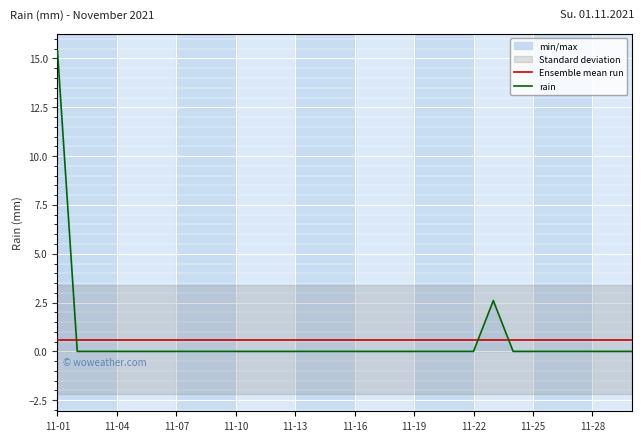

True or false: the data shows 1.2 at 2021-11-23.

False